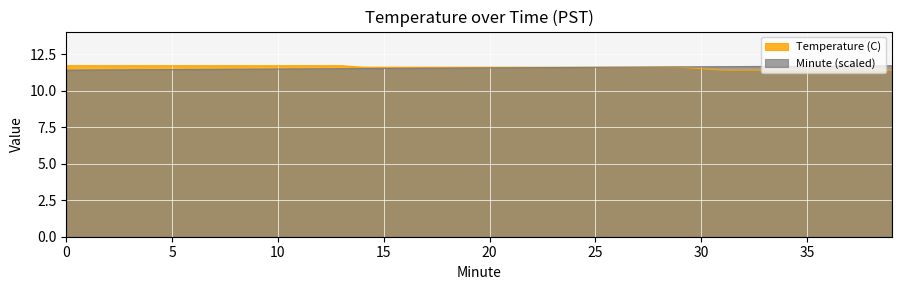

Rank the series by their average value, from lowest to highest.

Minute, Temperature (C)